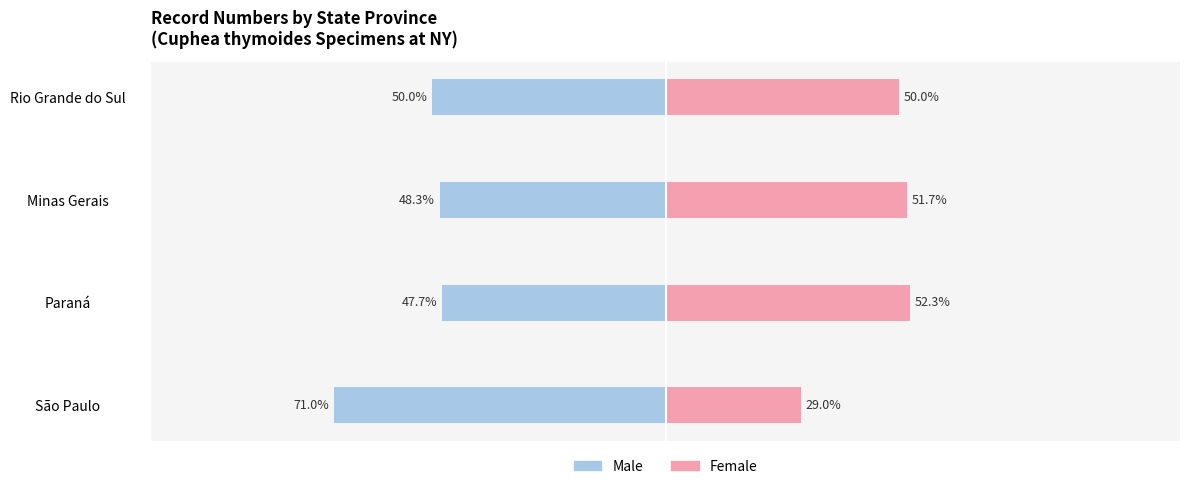

Which series has the widest spread of values?

Male